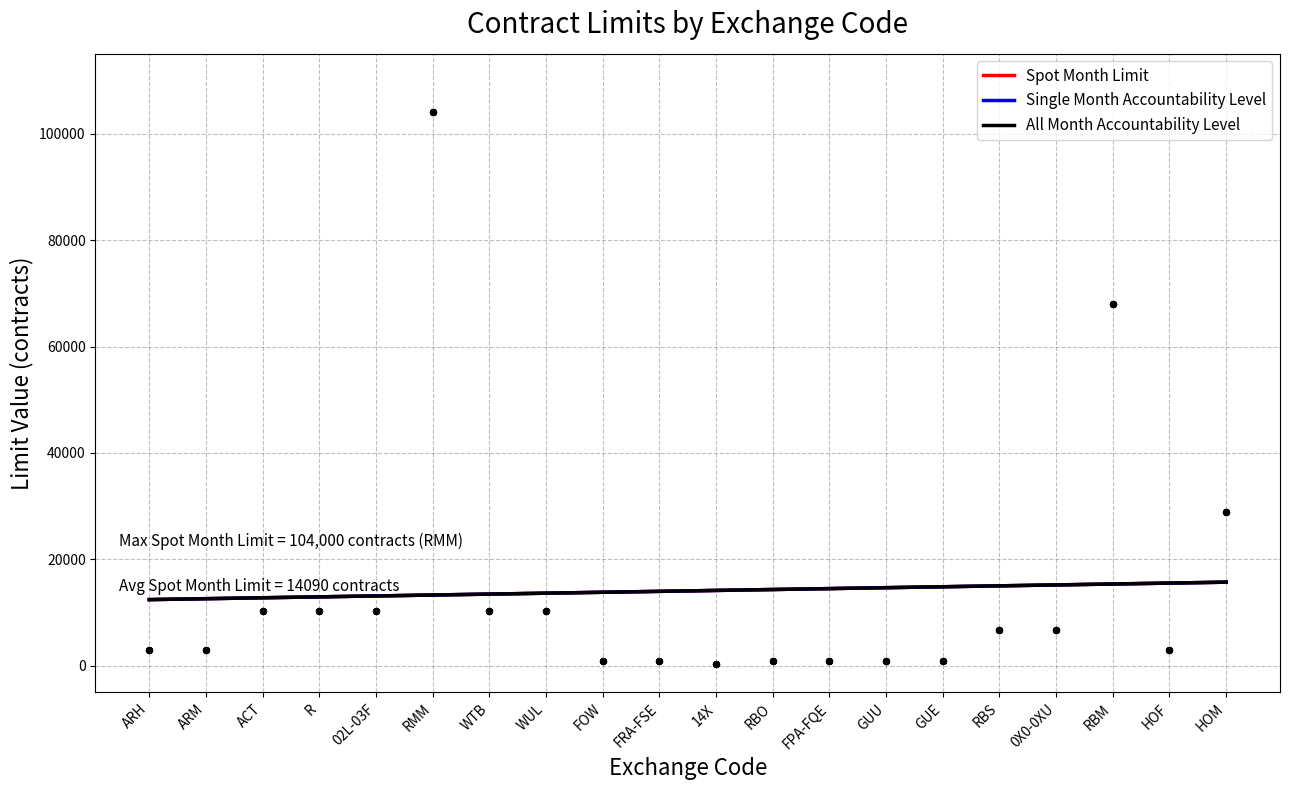

At how many categories does at least one series exceed 14462?

8